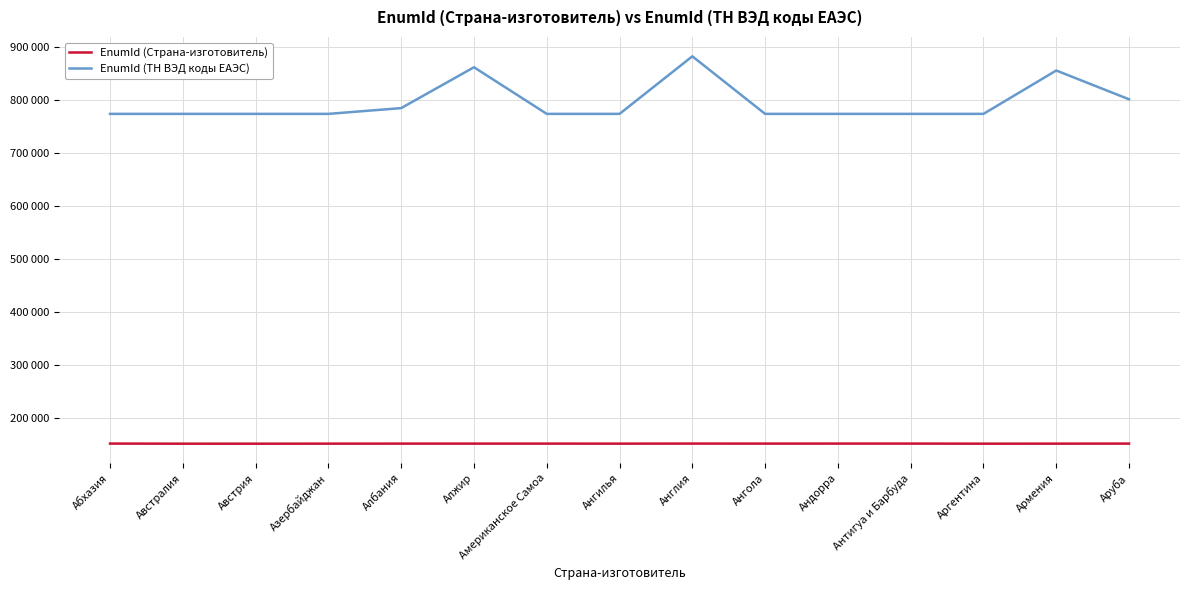

Rank the series by their average value, from highest to lowest.

EnumId (ТН ВЭД коды ЕАЭС), EnumId (Страна-изготовитель)